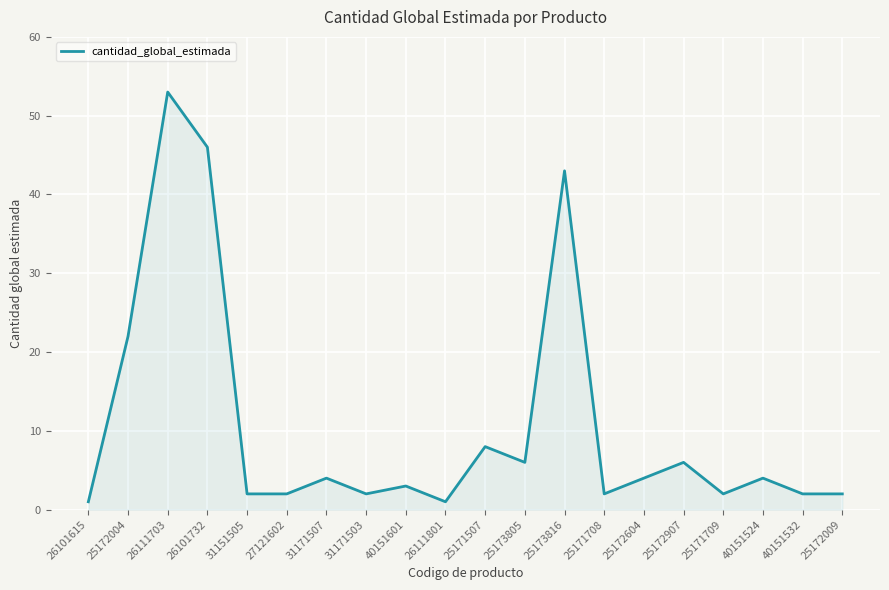

What position from the left is 25171708?

14